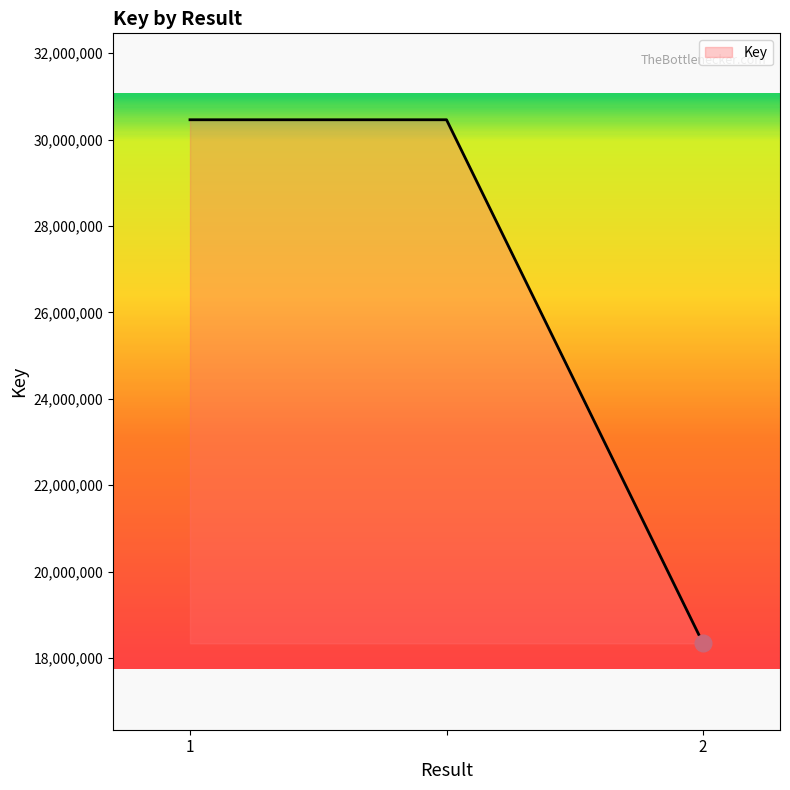

What is the sum of all values?

79258522